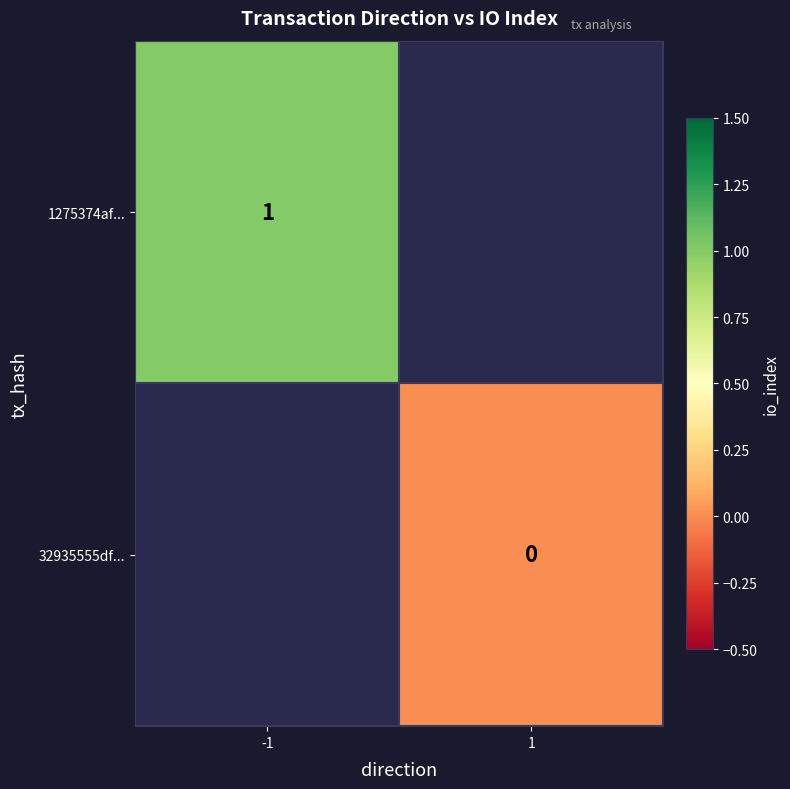

Rank the series by their maximum value, from highest to lowest.

1275374af..., 32935555df...